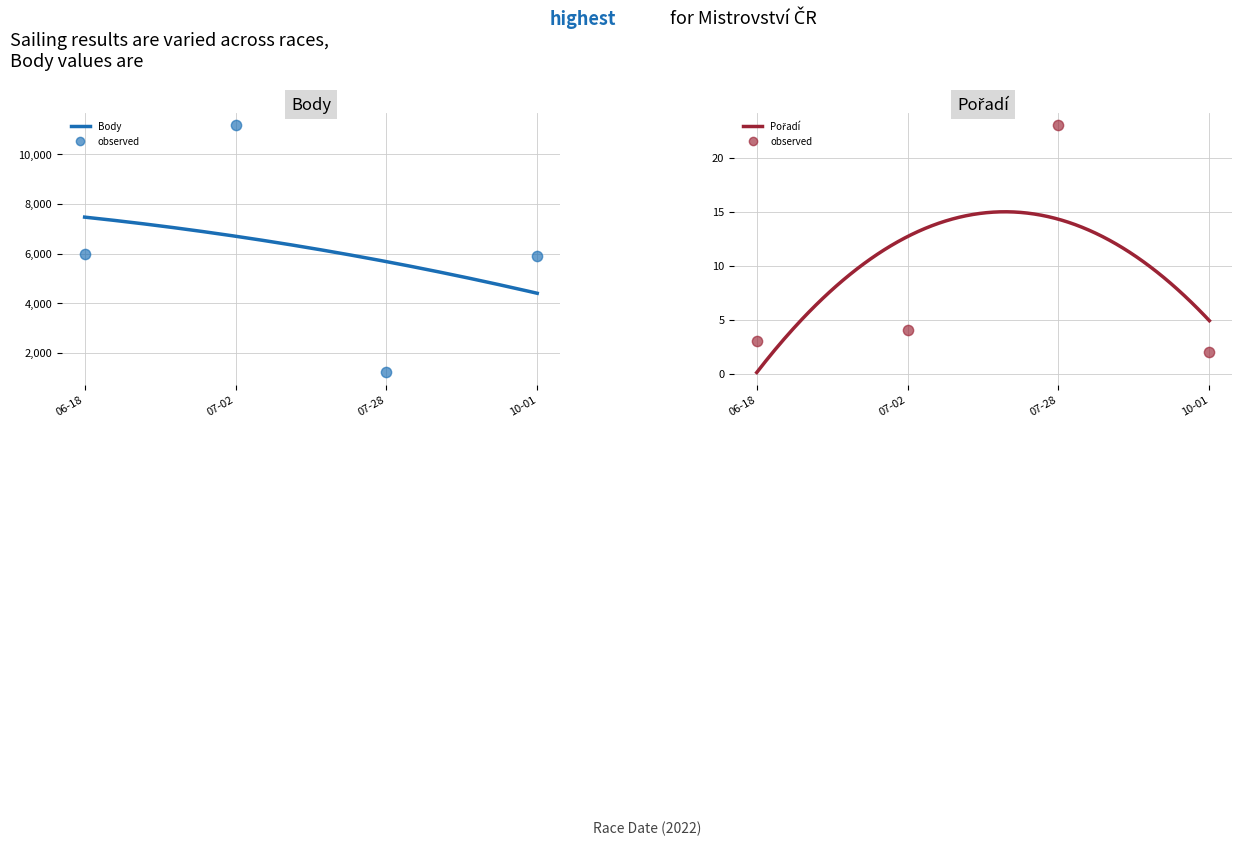

Which series reaches the maximum Y coordinate?

Body